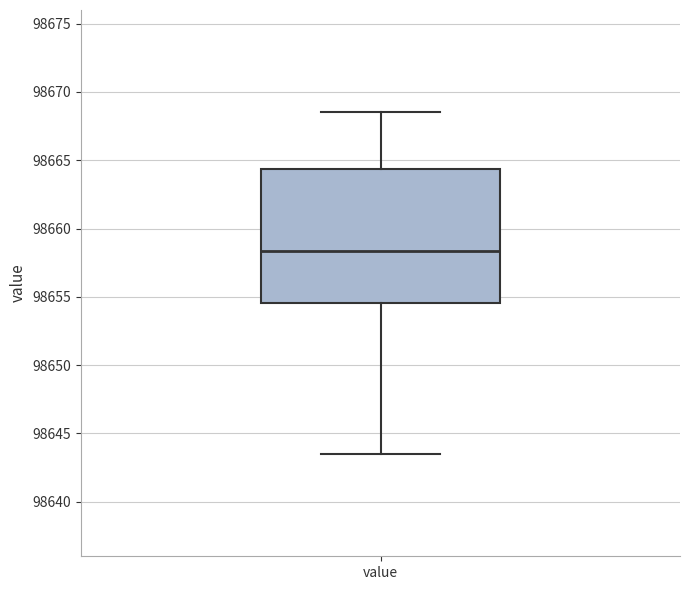

Read this box plot against the y-axis: the position of the median line, the range covered by the box, and the ends of both whiskers. The values are not printed on the chart, so give them approximately, as read against the axis.

median 98658.5, box 98654.5 to 98664.5, whiskers 98643.5 to 98668.5